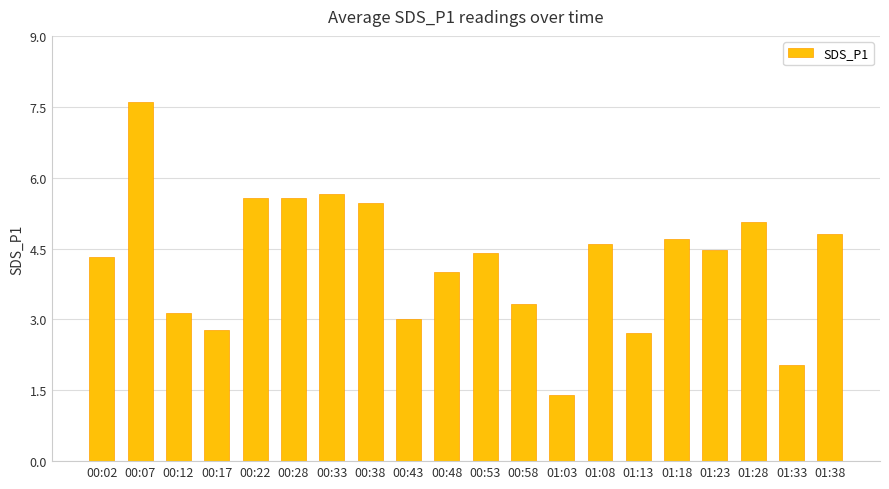

What is the label of the 20th bar from the left?

01:38